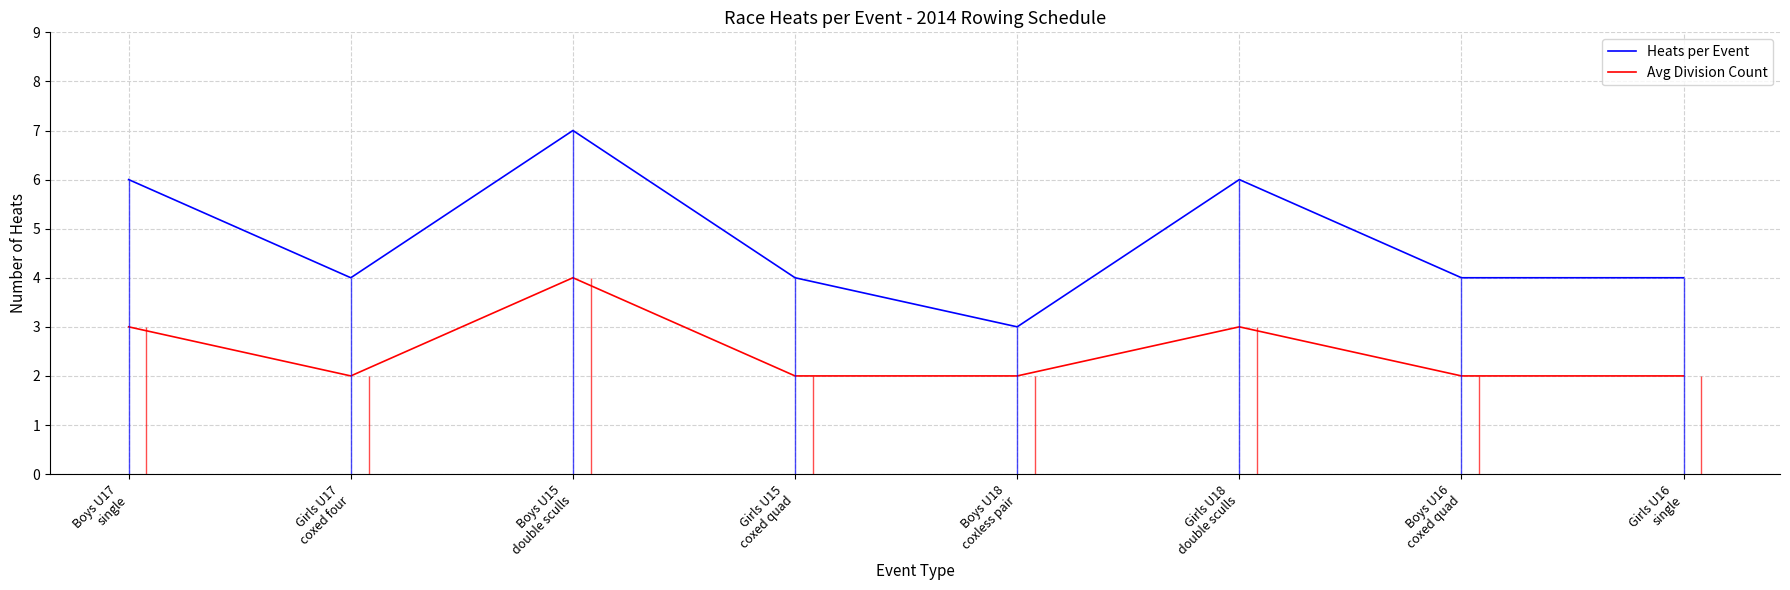

How many data points in Heats per Event are less than 4?

1